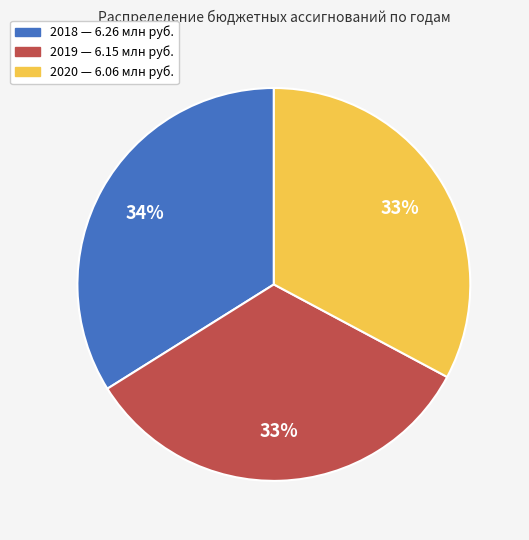

How many segments does this pie chart have?

3